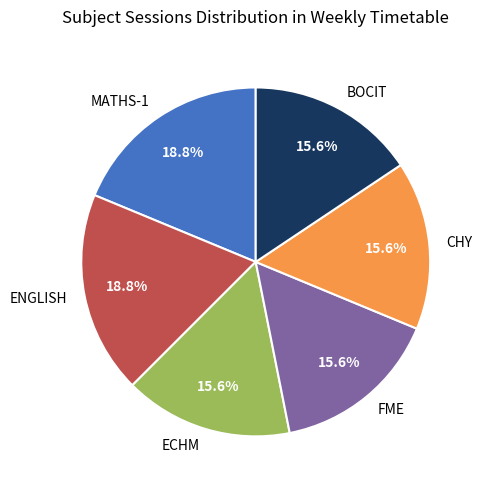

What is the ratio of the value at BOCIT to the value at FME?

1.0